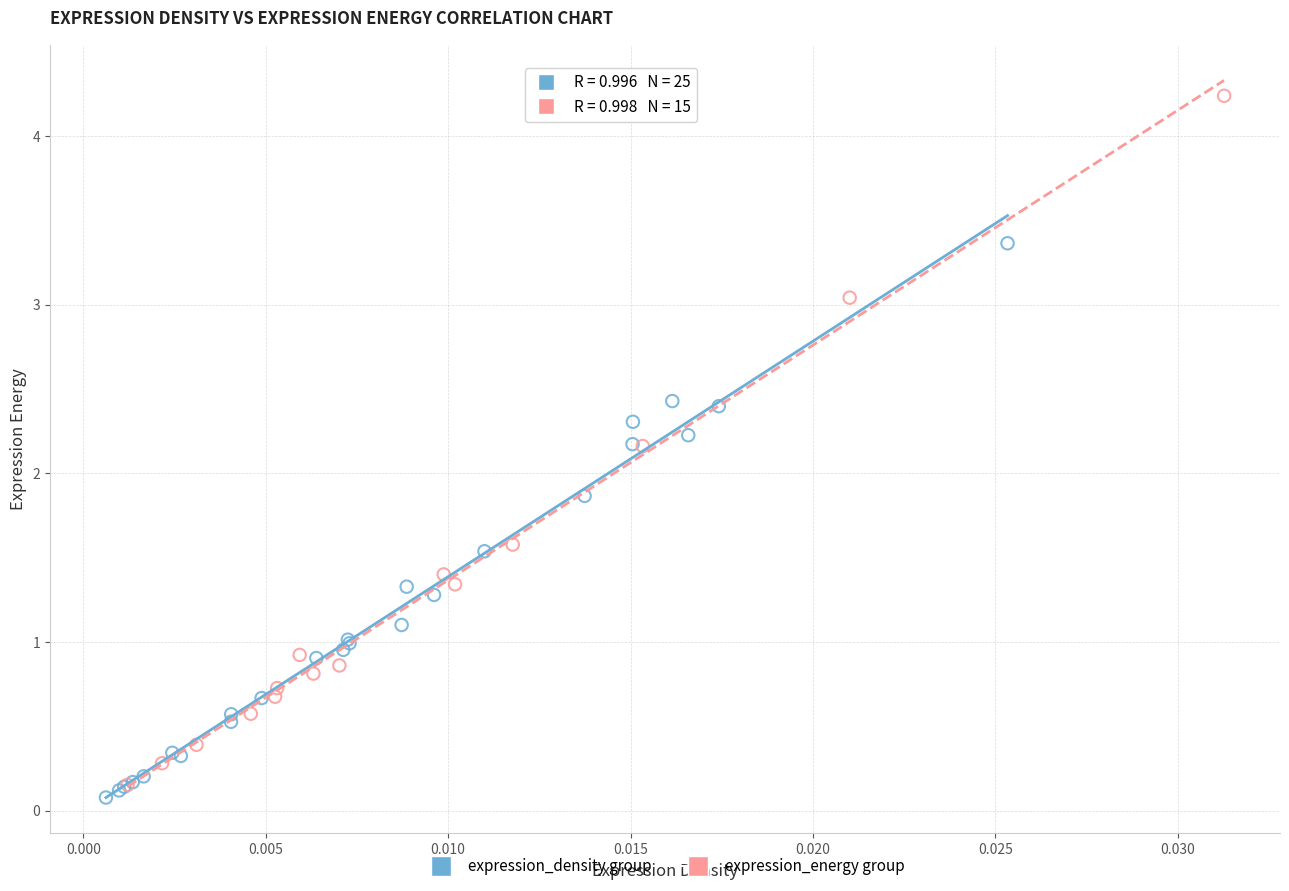

Which series contains the highest Y value?

expression_energy group